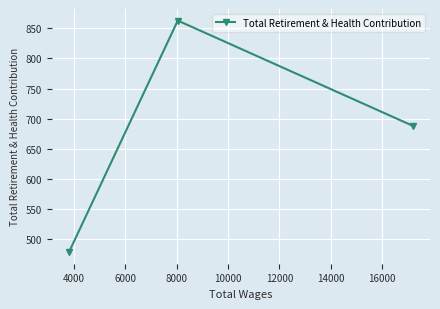

What is the difference between the maximum and minimum values?

385